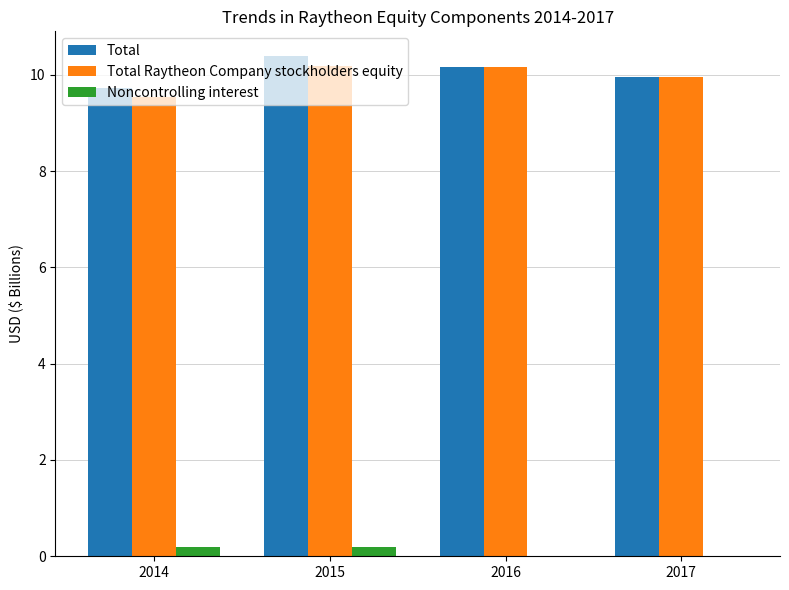

Are the bars horizontal?

No